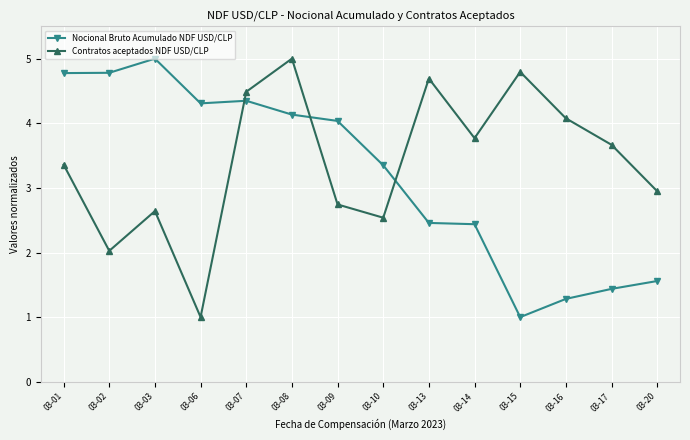

At which label does Contratos aceptados NDF USD/CLP reach its minimum?

03-06